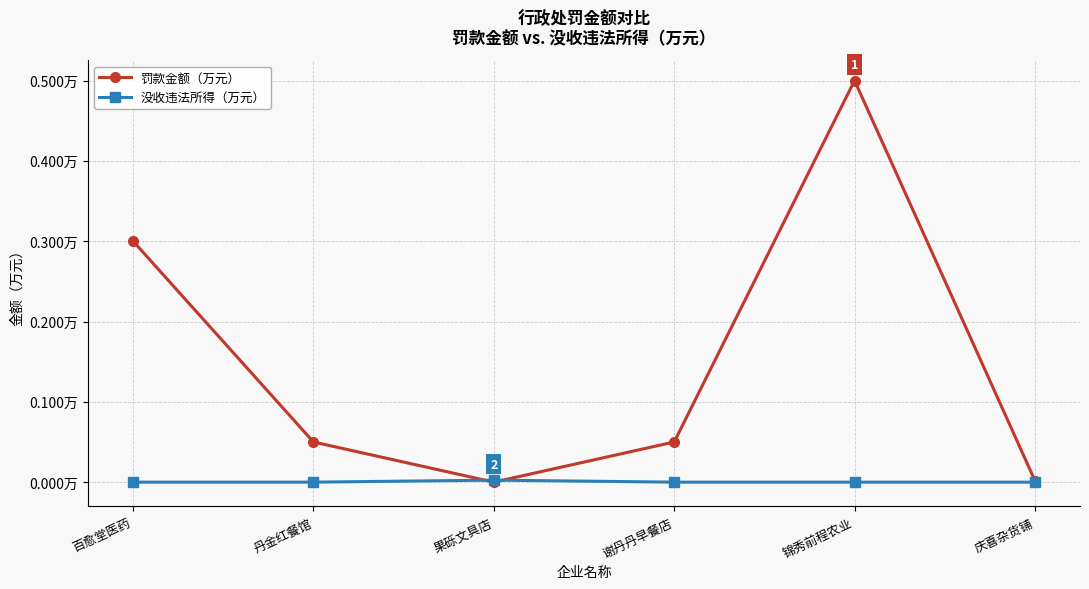

What are all the series names shown in the legend?

罚款金额（万元）, 没收违法所得（万元）